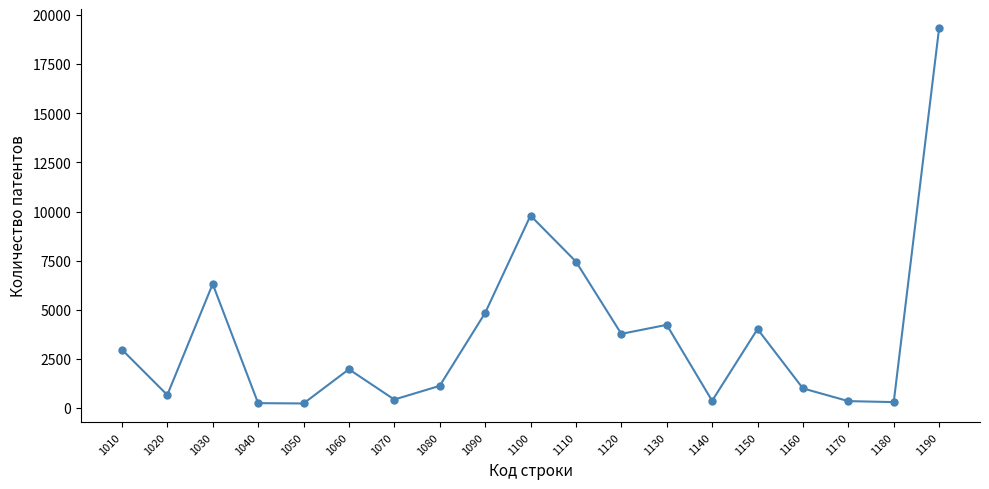

Is it true that the value at 1030 is 6314?

True